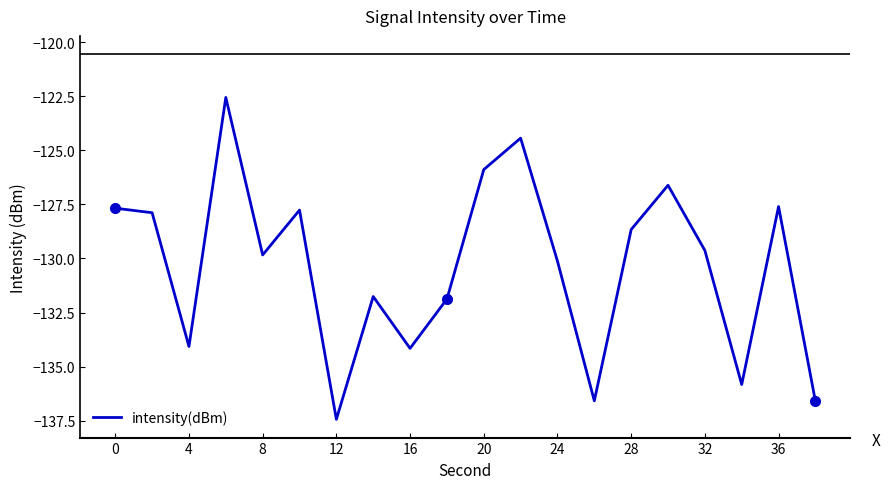

What is the maximum value shown in the chart?

-122.6